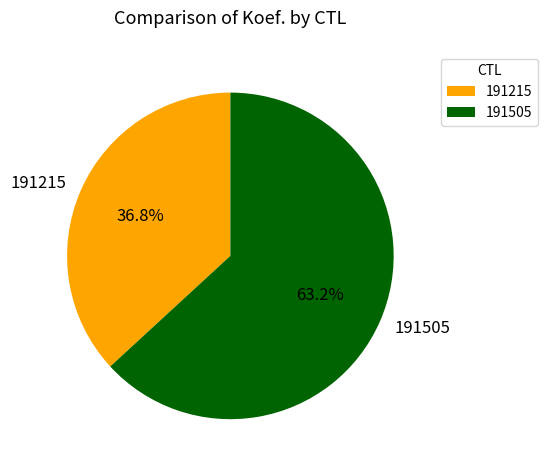

To the nearest percent, what is the average slice percentage?

50%